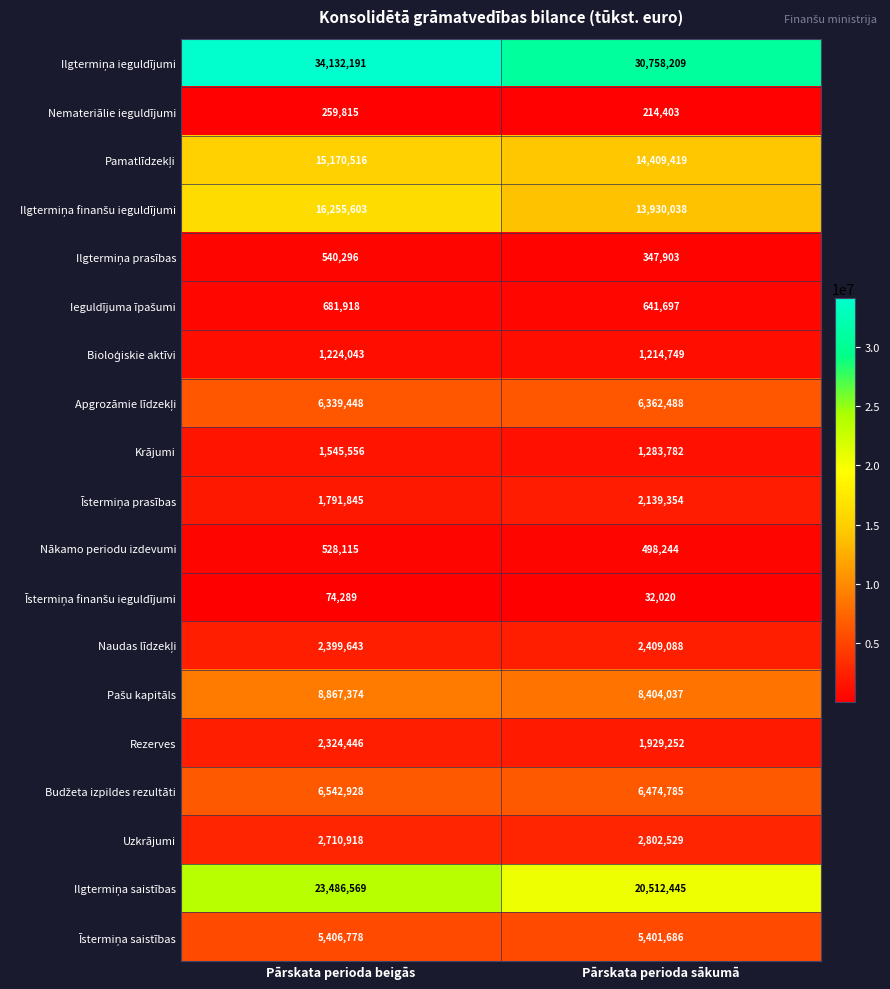

At which category is the sum across all series the highest?

Pārskata perioda beigās